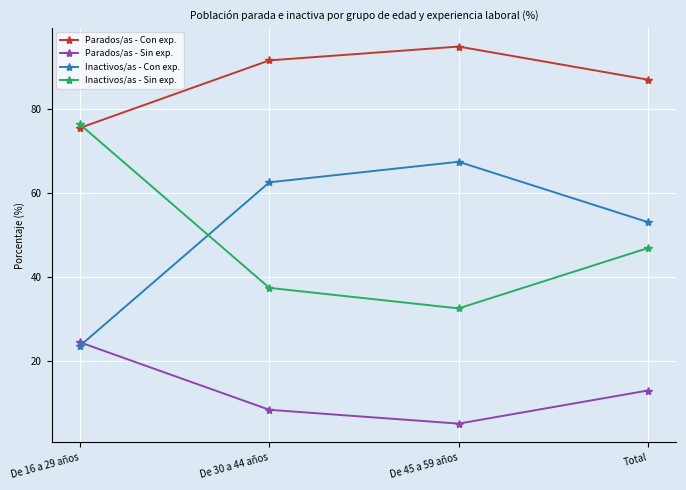

True or false: Parados/as - Sin exp. and Parados/as - Con exp. cross at least once.

False